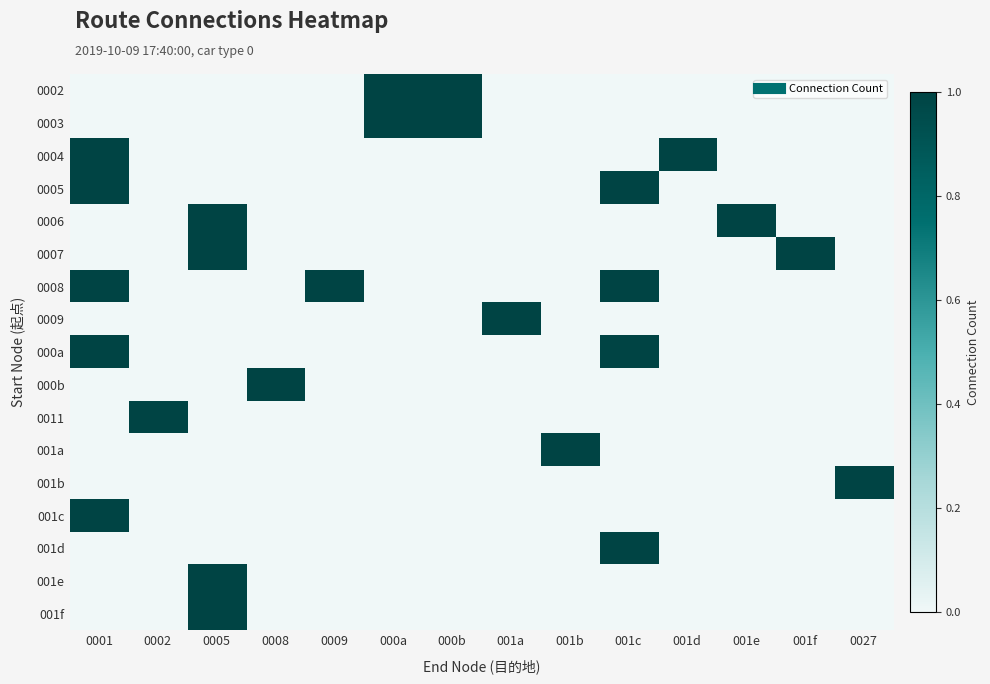

Which label corresponds to the smallest value in the chart?

0001